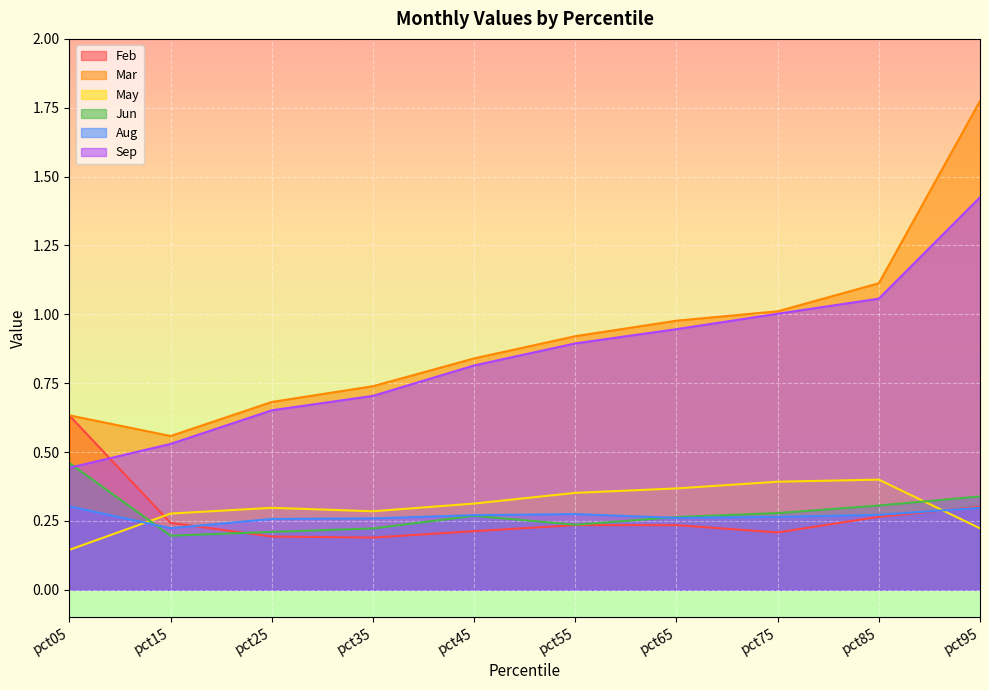

What is the value of the Feb point at the 3rd from the left?

0.2